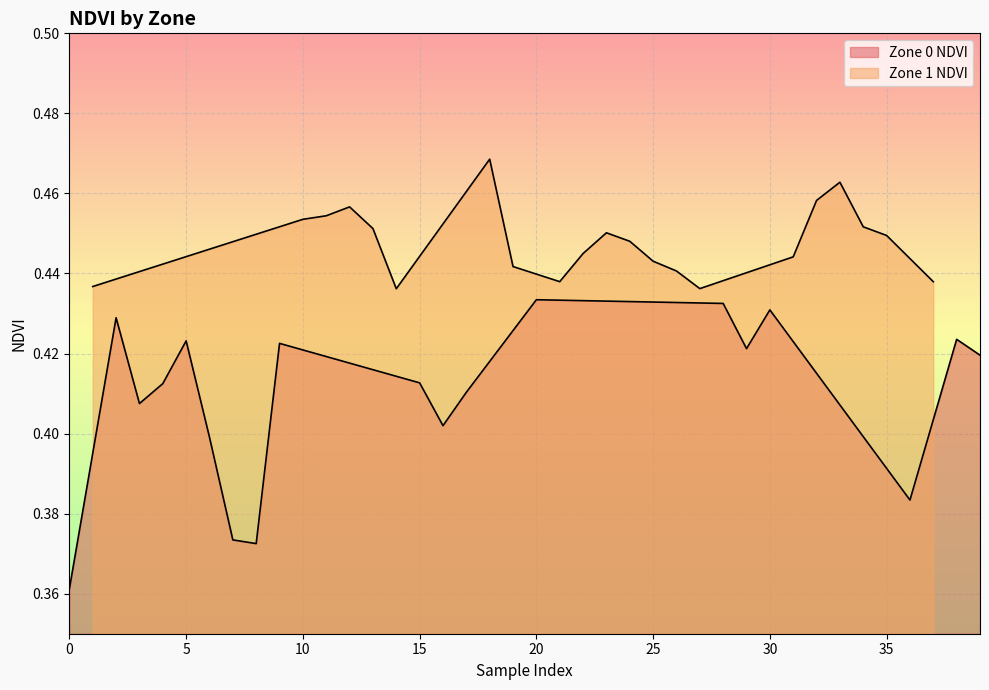

Count the values in the range 0 to 1.

21